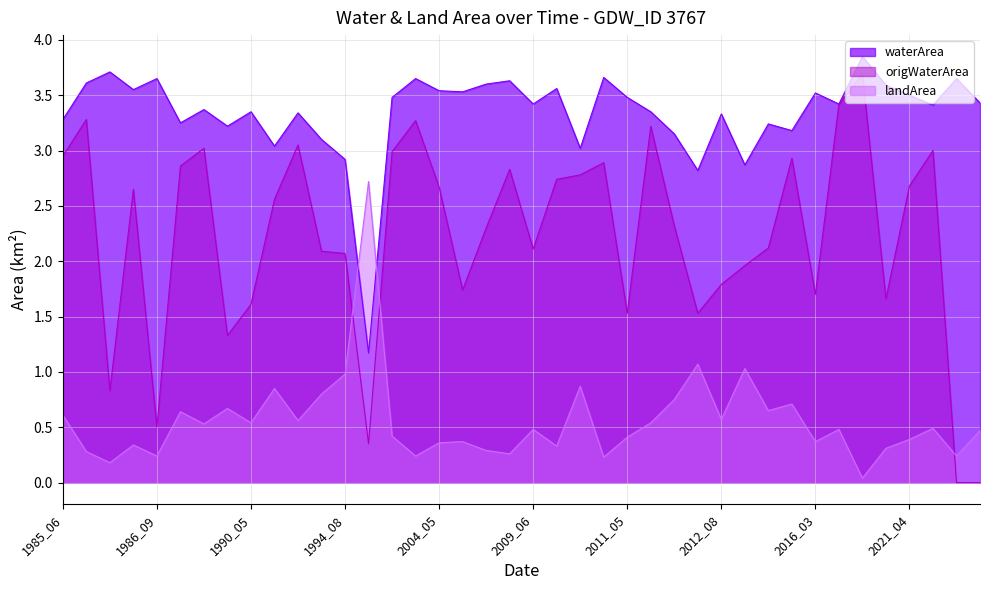

At which label is waterArea closest to 2?

2012_06